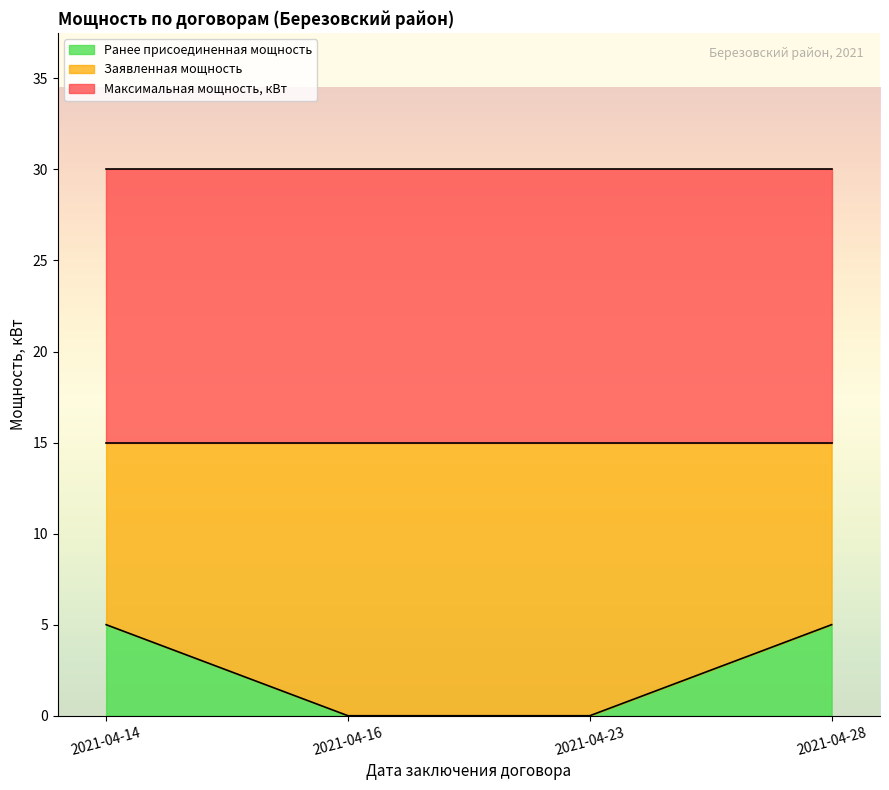

What is the value of the Ранее присоединенная мощность point at the 4th from the left?

5